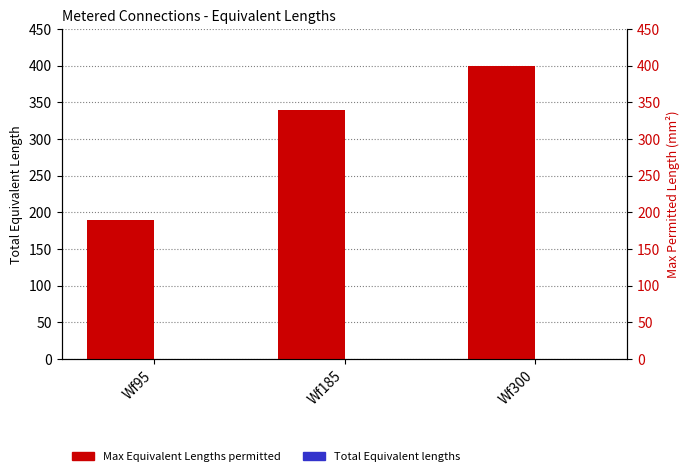

How many series are shown in this chart?

2